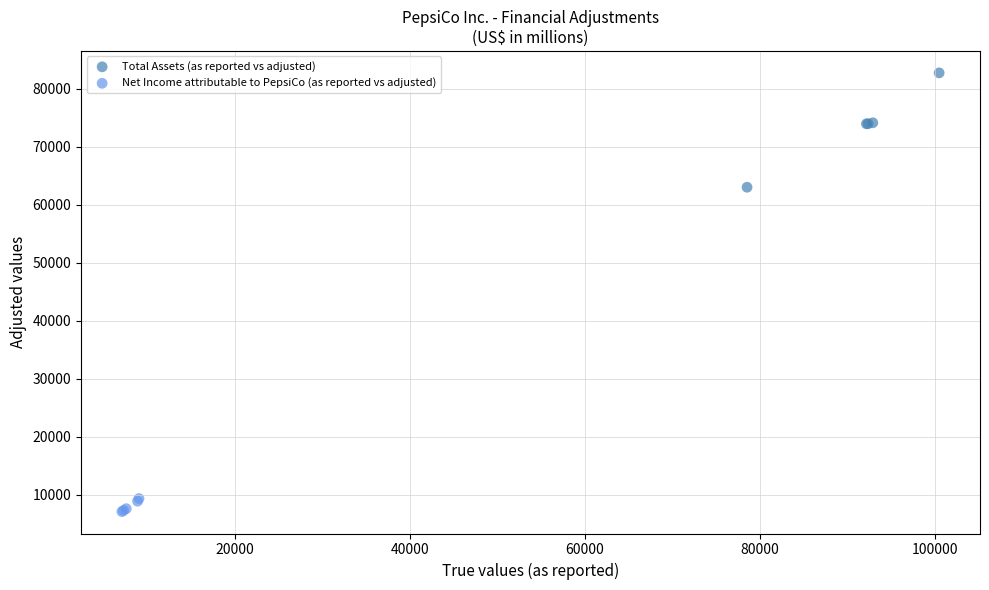

Which series reaches the minimum Y coordinate?

Net Income attributable to PepsiCo (as reported vs adjusted)